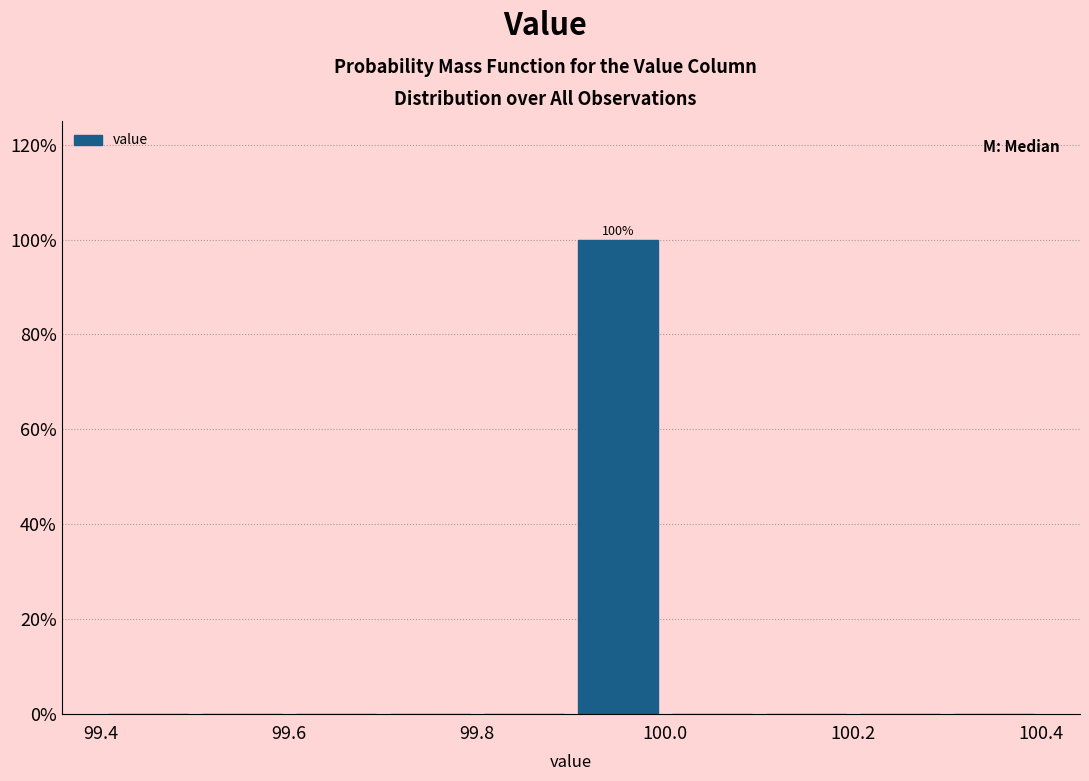

Over which range of the x-axis is the bar tallest?

99.9 to 100.0